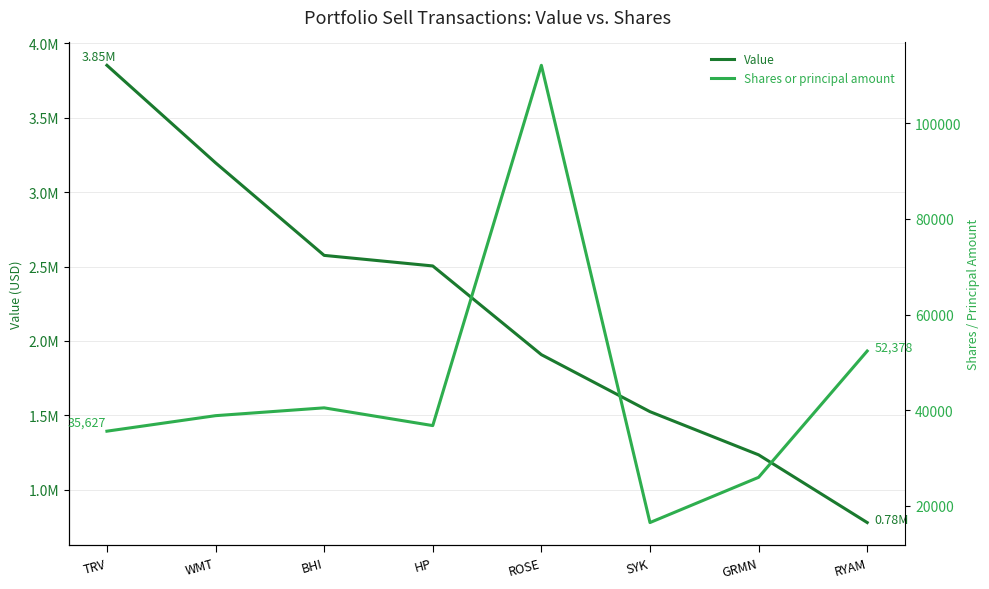

What position from the right is SYK?

3